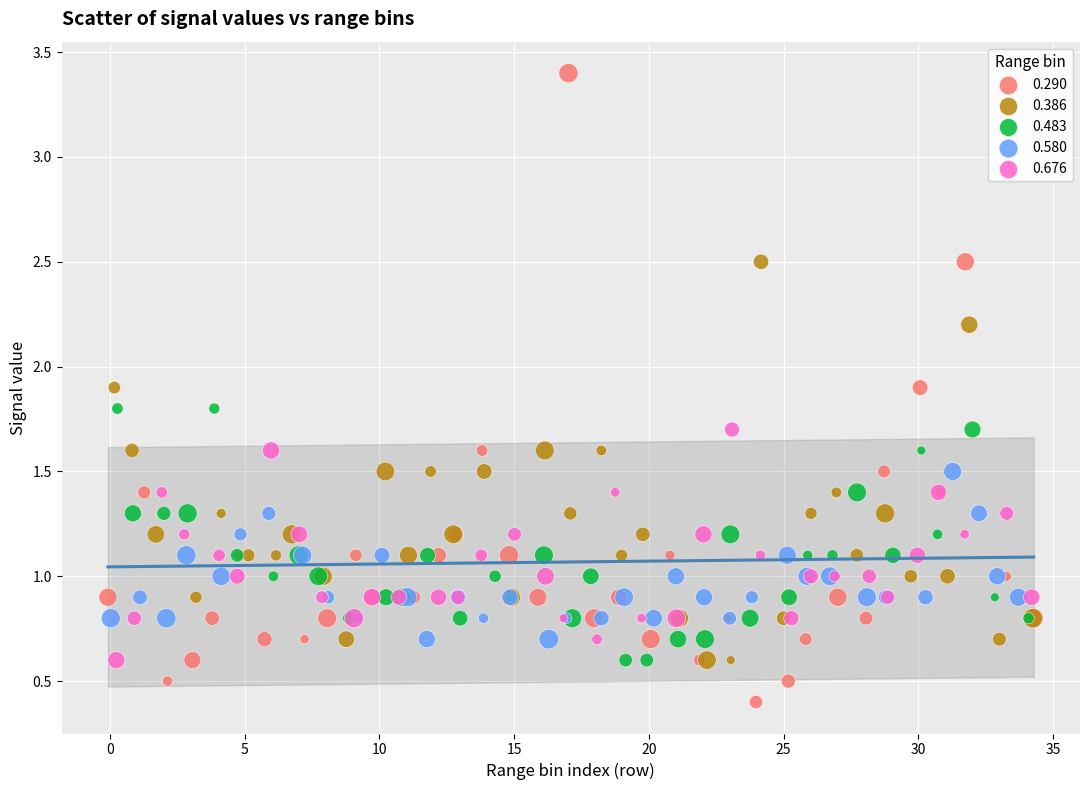

What are all the series names shown in the legend?

0.290, 0.386, 0.483, 0.580, 0.676